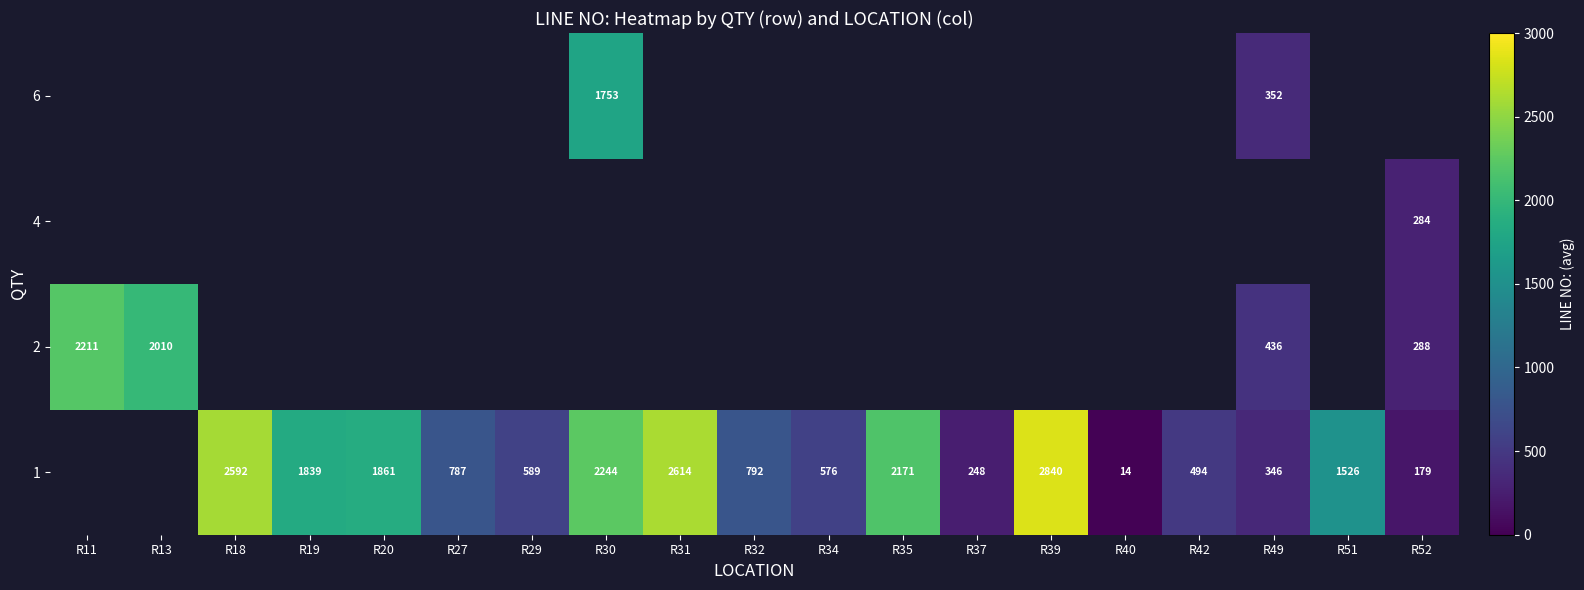

Is it true that 1 equals 14 at R40?

True